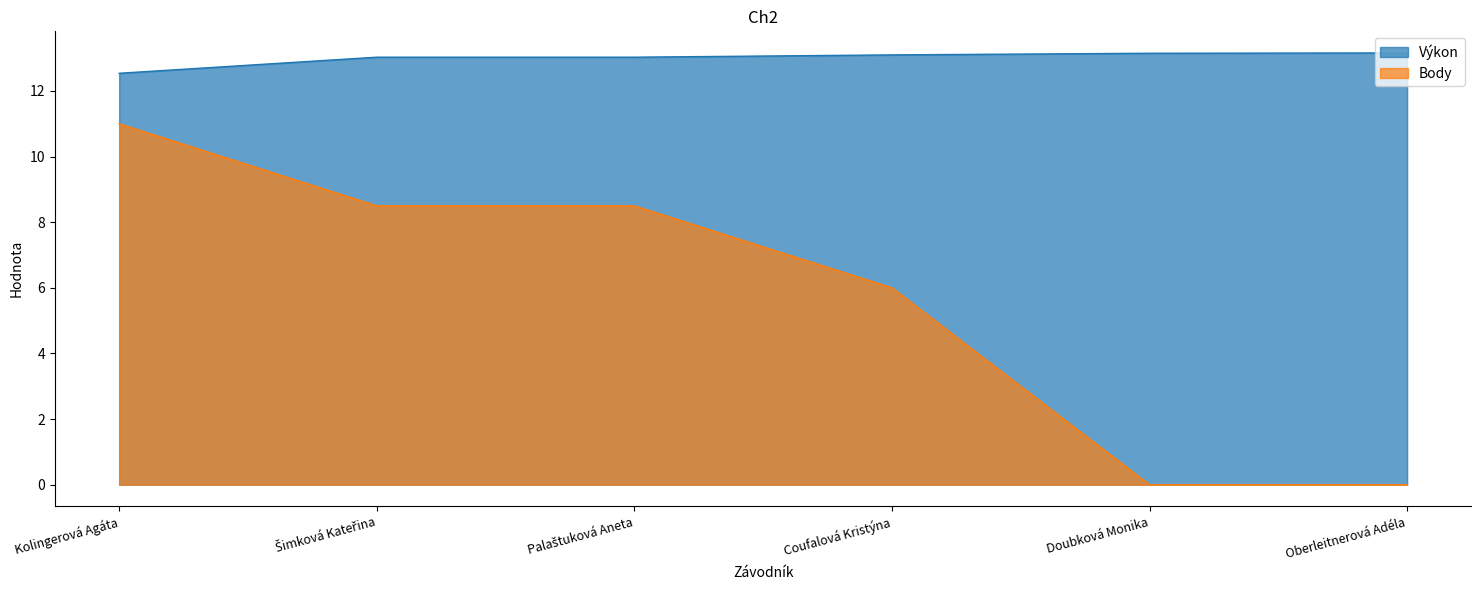

What is the sum of the Výkon values at Coufalová Kristýna and Kolingerová Agáta?

25.6